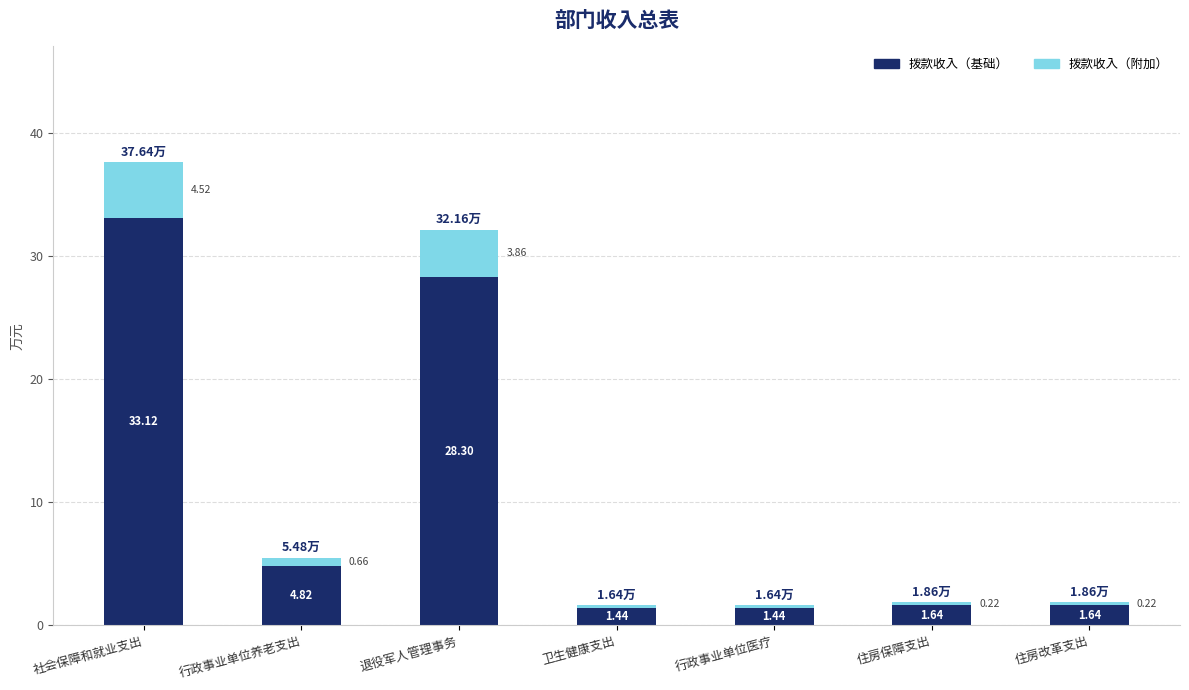

At which category is the sum across all series the highest?

社会保障和就业支出